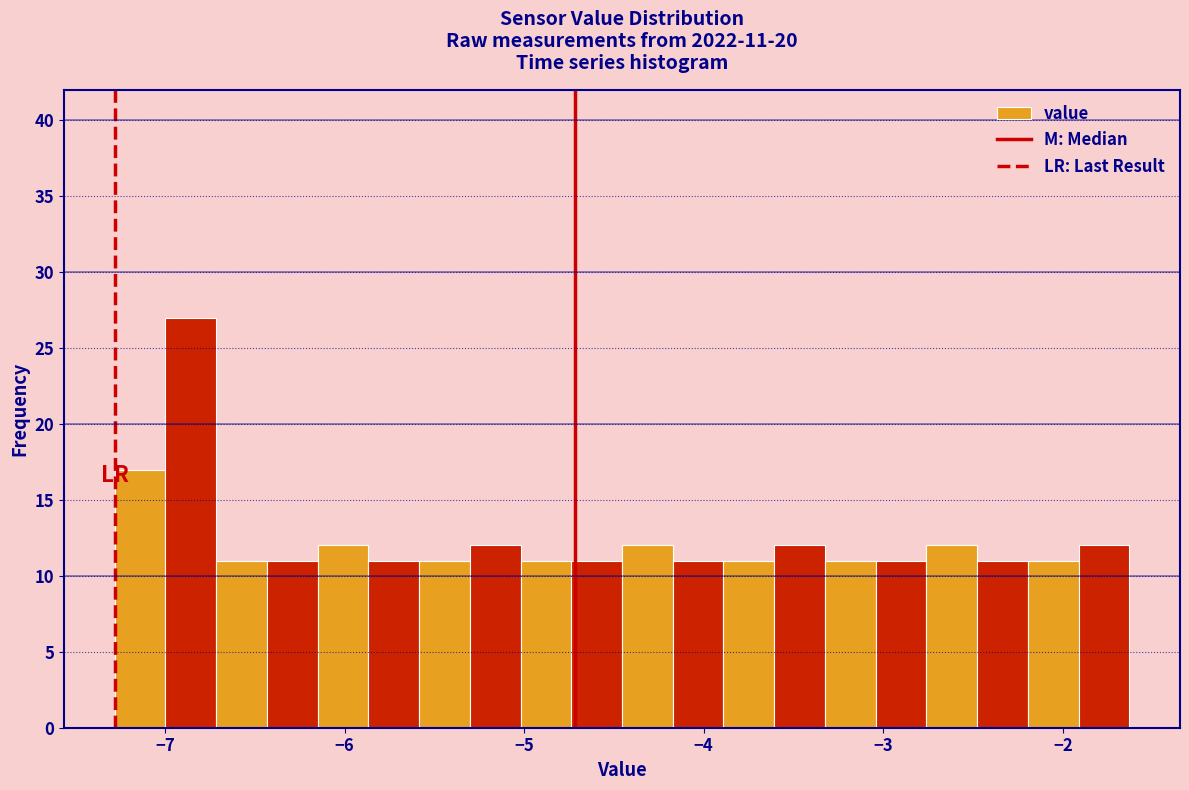

Around what value on the x-axis is the tallest bar? Give the approximate position of its centre, as read against the axis.

-6.9